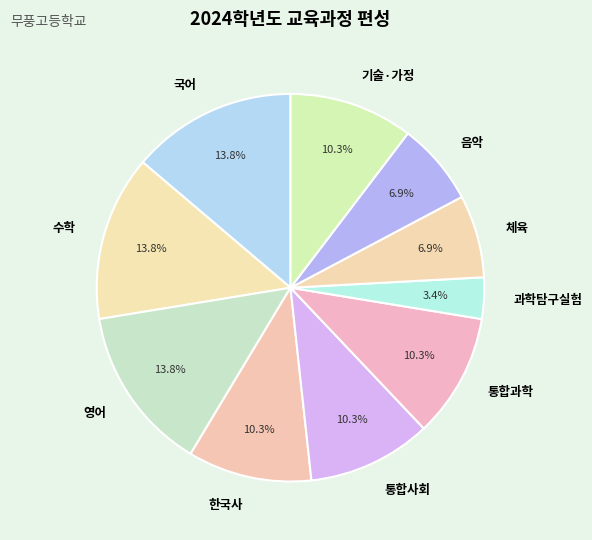

What is the smallest slice in the pie chart?

과학탐구실험